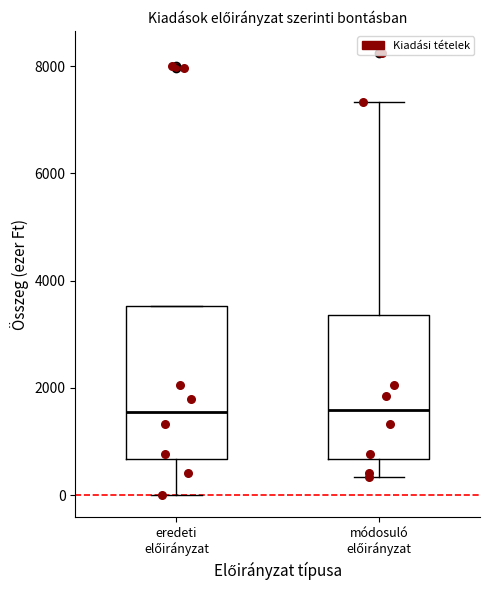

Reading left to right, read every box against the y-axis: the position of its median line, the range the box covers, and the ends of its whiskers. The values are not printed on the chart, so give them approximately, as read against the axis.

eredeti előirányzat: median 1600, box 600 to 3600, whiskers 0 to 3600
módosuló előirányzat: median 1600, box 600 to 3400, whiskers 400 to 7400